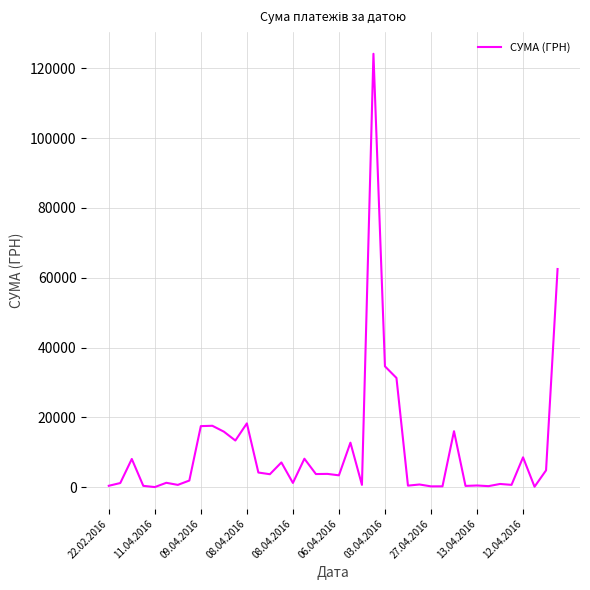

What is the difference between the maximum and minimum values?

124125.5